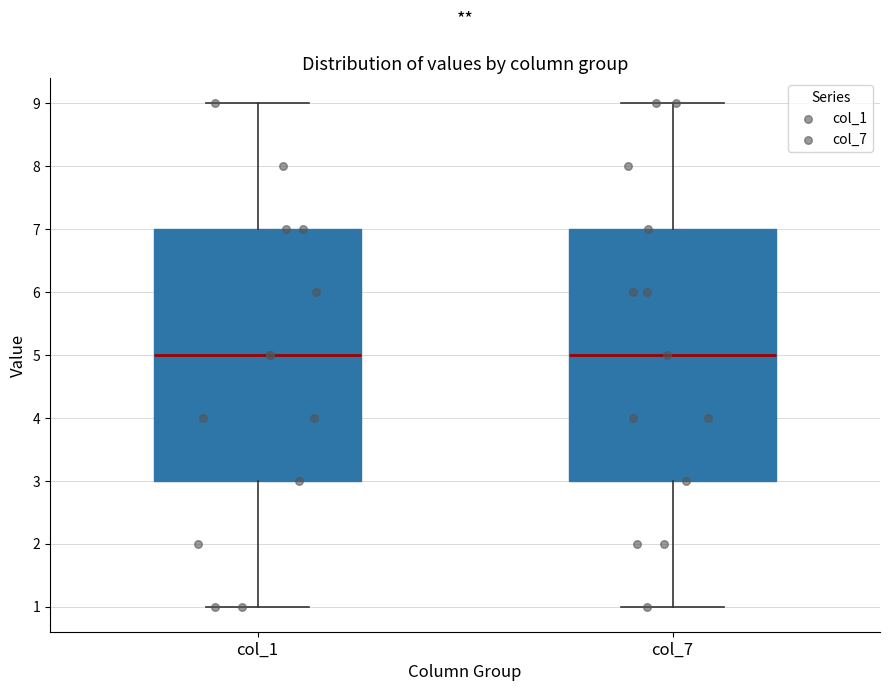

Reading left to right, read every box against the y-axis: the position of its median line, the range the box covers, and the ends of its whiskers. The values are not printed on the chart, so give them approximately, as read against the axis.

col_1: median 5, box 3 to 7, whiskers 1 to 9
col_7: median 5, box 3 to 7, whiskers 1 to 9